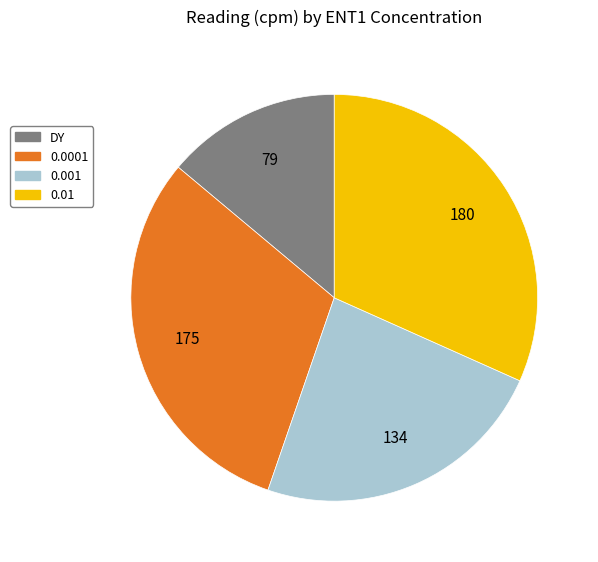

How many segments does this pie chart have?

4